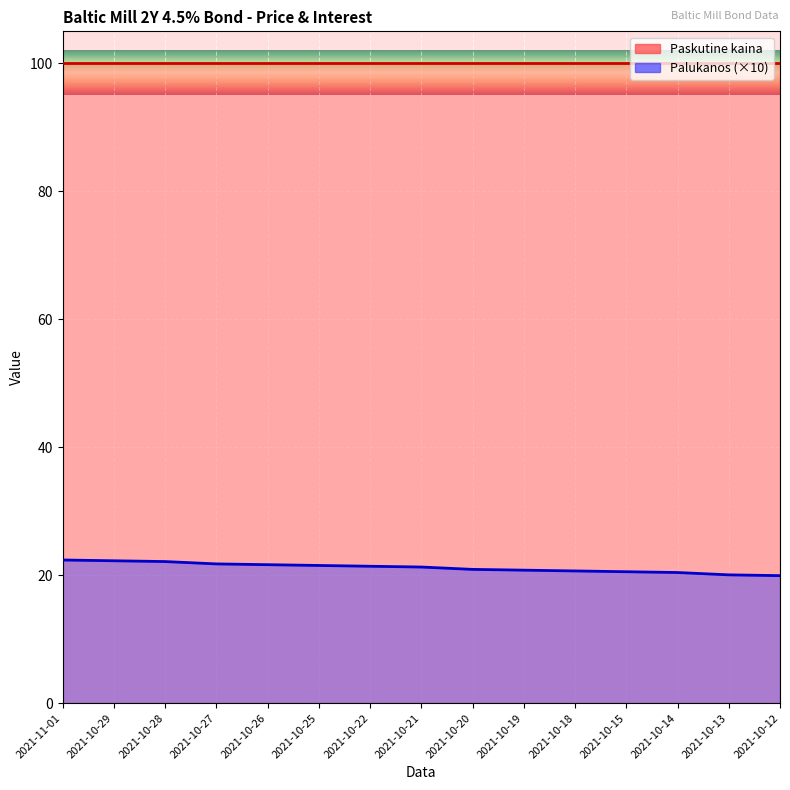

Reading right to left, transcribe all the data shown in this chart.

19.9	20.1	20.4	20.5	20.7	20.8	20.9	21.3	21.4	21.5	21.6	21.8	22.1	22.3	22.4